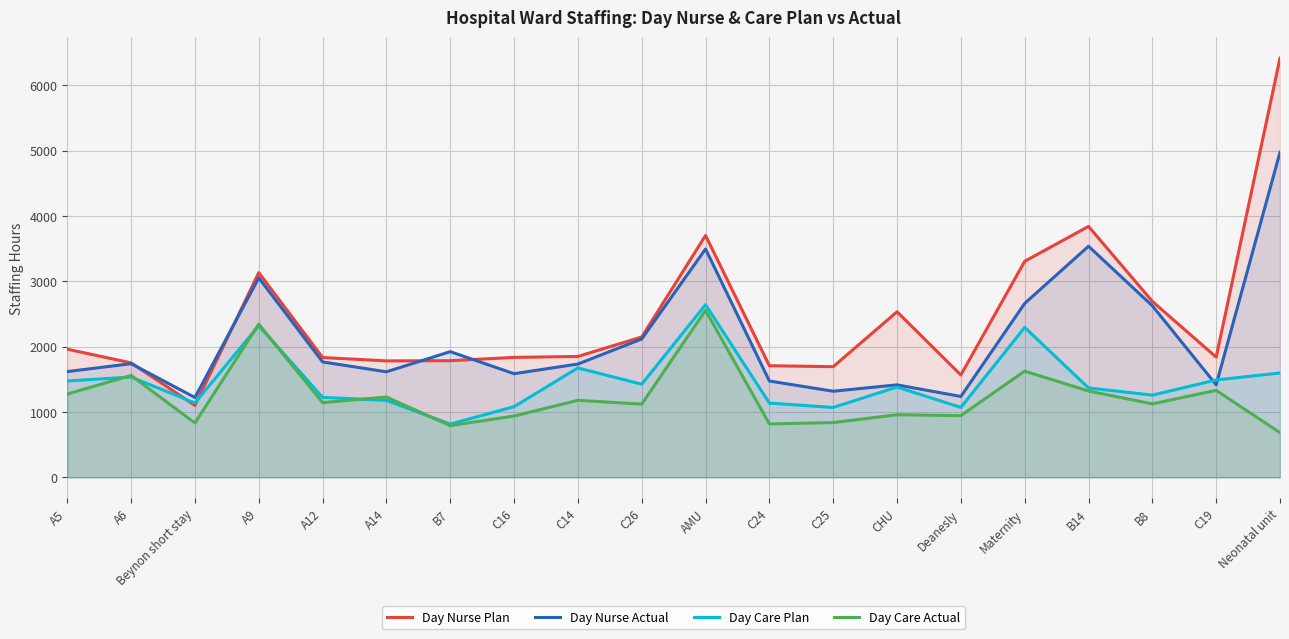

Where is the first local maximum for Day Nurse Plan?

A9